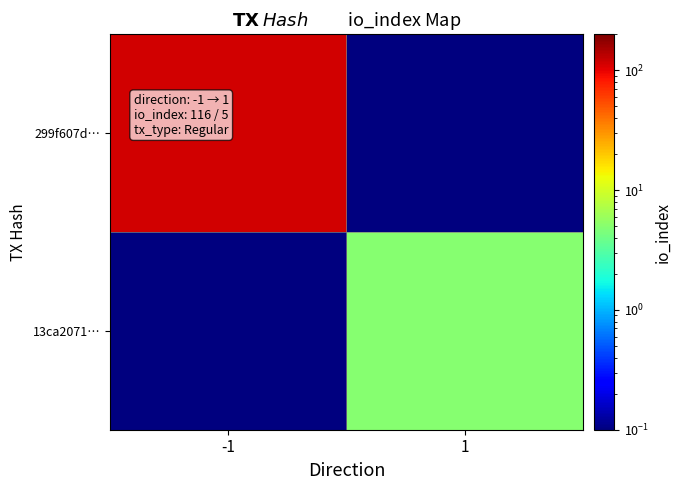

At how many categories does at least one series exceed 31?

1